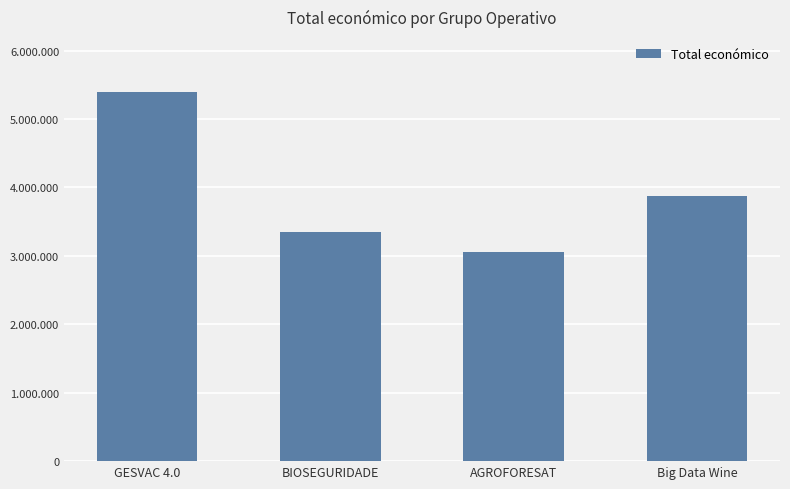

Are the bars horizontal?

No